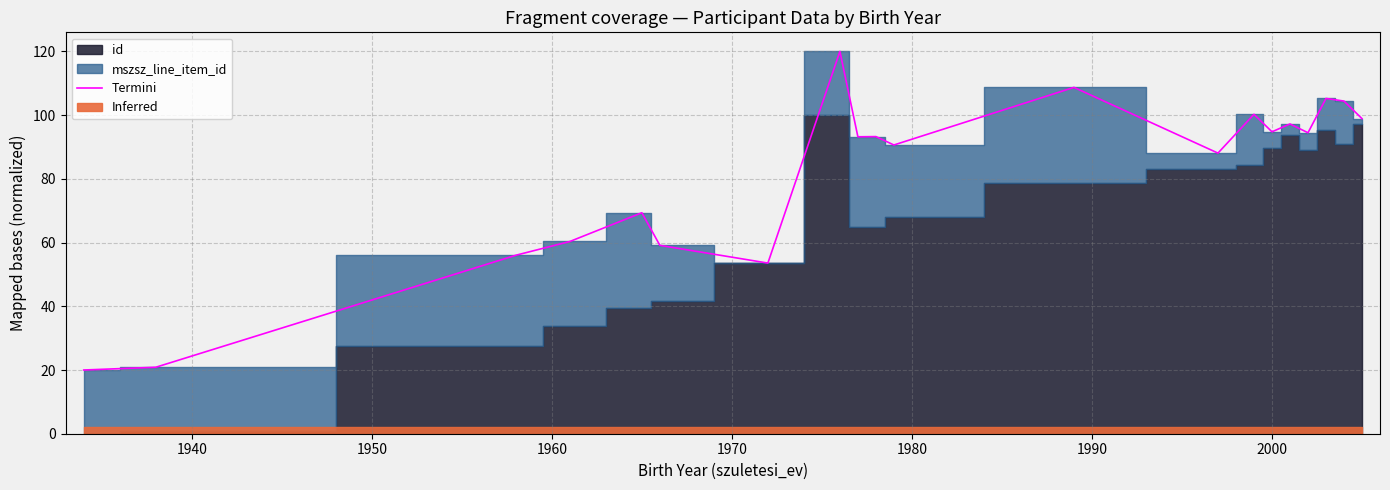

What is the minimum value for Termini?

20.0